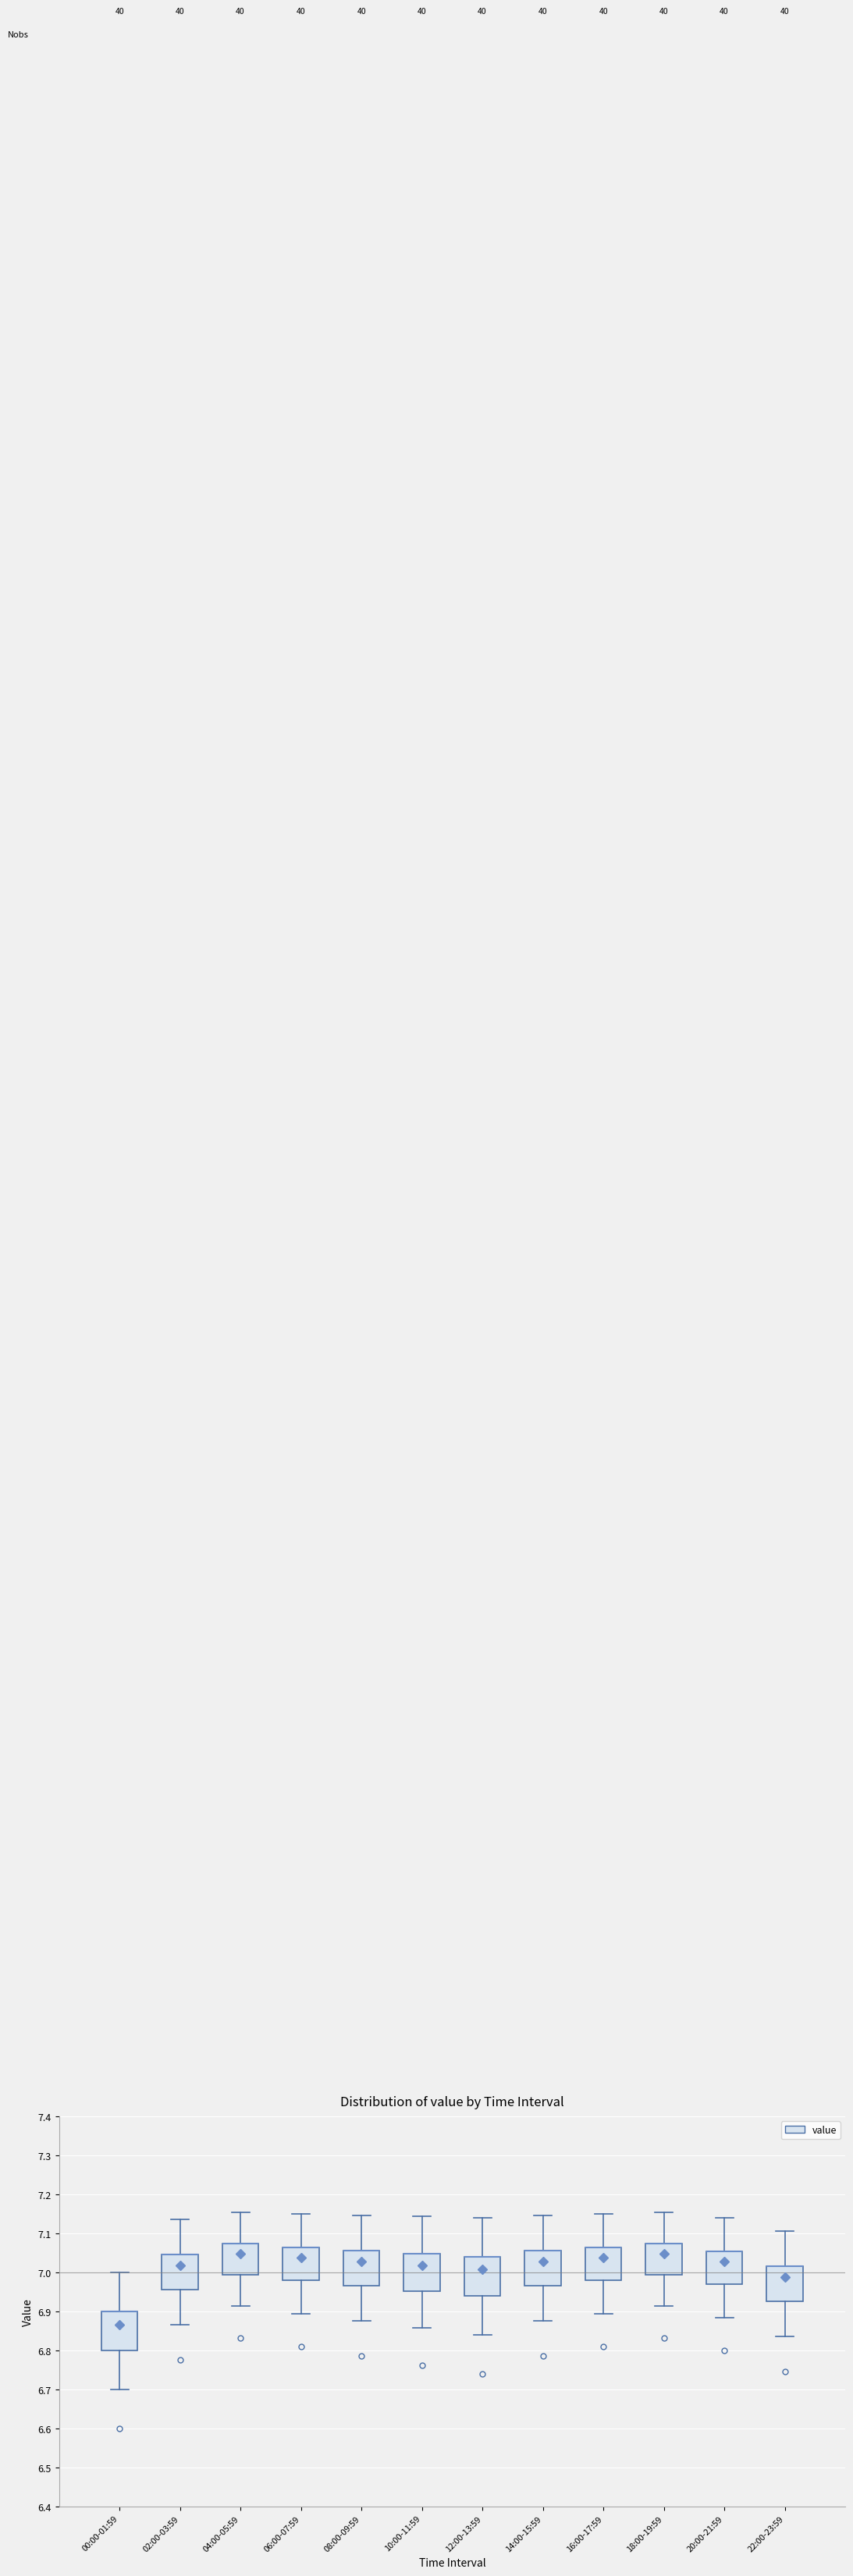

Reading left to right, transcribe this box plot: for each box, give where its median line is, the range the box spans, and where its two whiskers end, as read against the y-axis. The values are not printed on the chart, so give them approximately, as read against the axis.

00:00-01:59: median 6.90 (drawn on the box's upper edge), box 6.80 to 6.90, whiskers 6.70 to 7.00
02:00-03:59: median 7.05 (drawn on the box's upper edge), box 6.96 to 7.05, whiskers 6.87 to 7.14
04:00-05:59: median 7.07 (drawn on the box's upper edge), box 6.99 to 7.07, whiskers 6.91 to 7.15
06:00-07:59: median 7.07 (drawn on the box's upper edge), box 6.98 to 7.07, whiskers 6.90 to 7.15
08:00-09:59: median 7.06 (drawn on the box's upper edge), box 6.97 to 7.06, whiskers 6.88 to 7.15
10:00-11:59: median 7.05 (drawn on the box's upper edge), box 6.95 to 7.05, whiskers 6.86 to 7.14
12:00-13:59: median 7.04 (drawn on the box's upper edge), box 6.94 to 7.04, whiskers 6.84 to 7.14
14:00-15:59: median 7.06 (drawn on the box's upper edge), box 6.97 to 7.06, whiskers 6.88 to 7.15
16:00-17:59: median 7.07 (drawn on the box's upper edge), box 6.98 to 7.07, whiskers 6.90 to 7.15
18:00-19:59: median 7.07 (drawn on the box's upper edge), box 6.99 to 7.07, whiskers 6.91 to 7.15
20:00-21:59: median 7.06 (drawn on the box's upper edge), box 6.97 to 7.06, whiskers 6.89 to 7.14
22:00-23:59: median 7.02 (drawn on the box's upper edge), box 6.93 to 7.02, whiskers 6.84 to 7.11